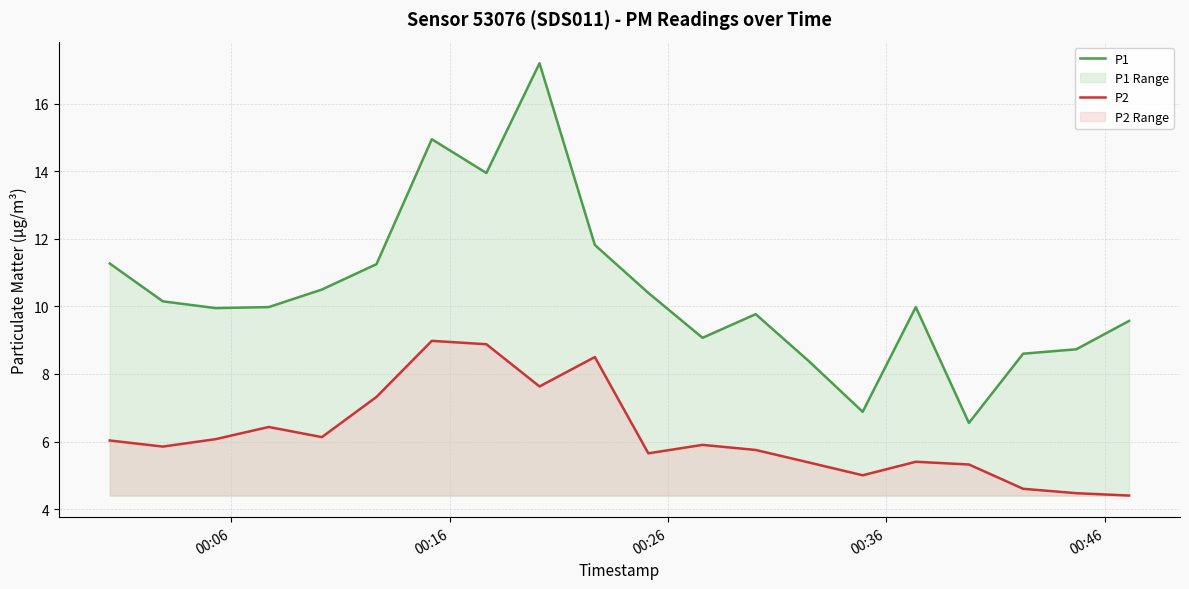

What is the sum of all P1 values?

208.9